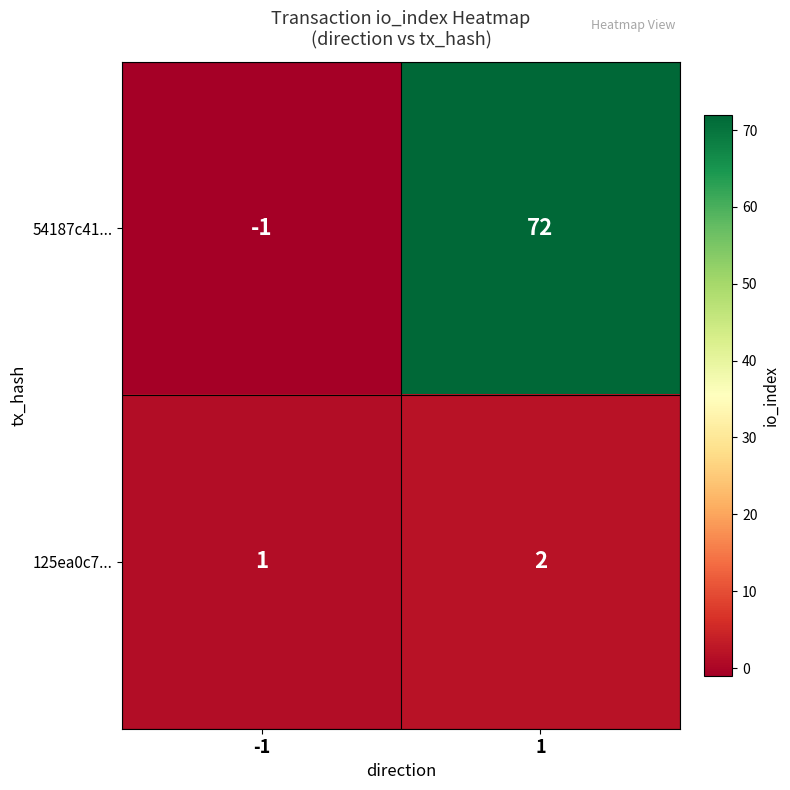

What is the sum of all 54187c41... values?

71